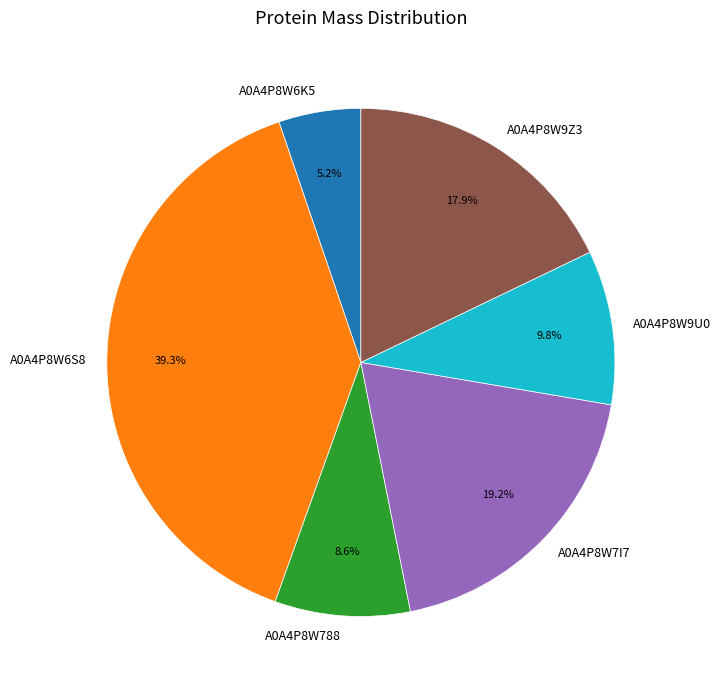

The A0A4P8W9U0 slice represents 10% of the pie. True or false?

True